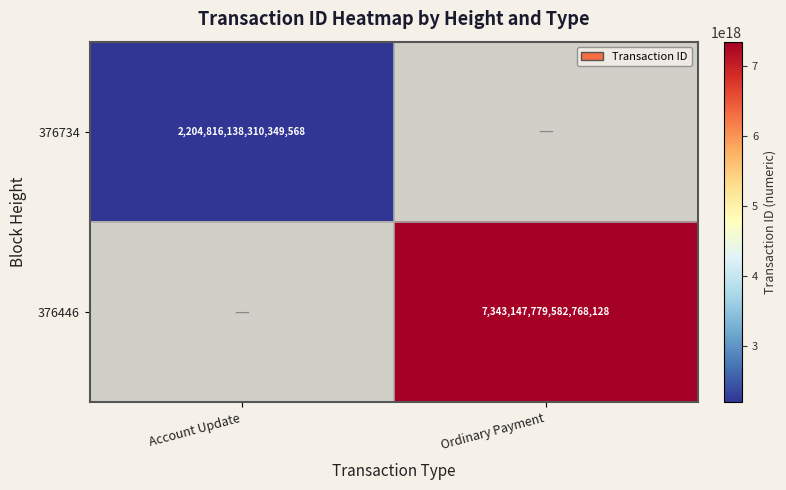

Which category has the highest value across all series?

Ordinary Payment